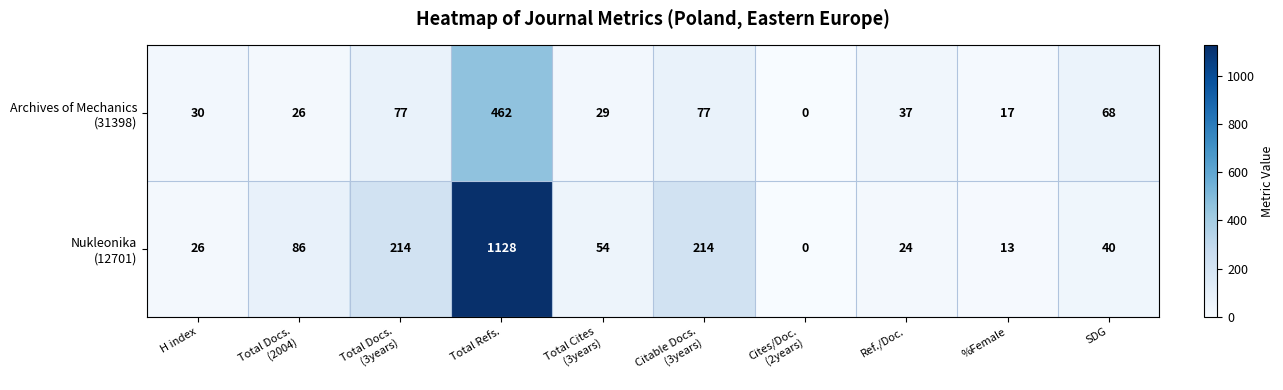

Which label corresponds to the largest value in the chart?

Total Refs.